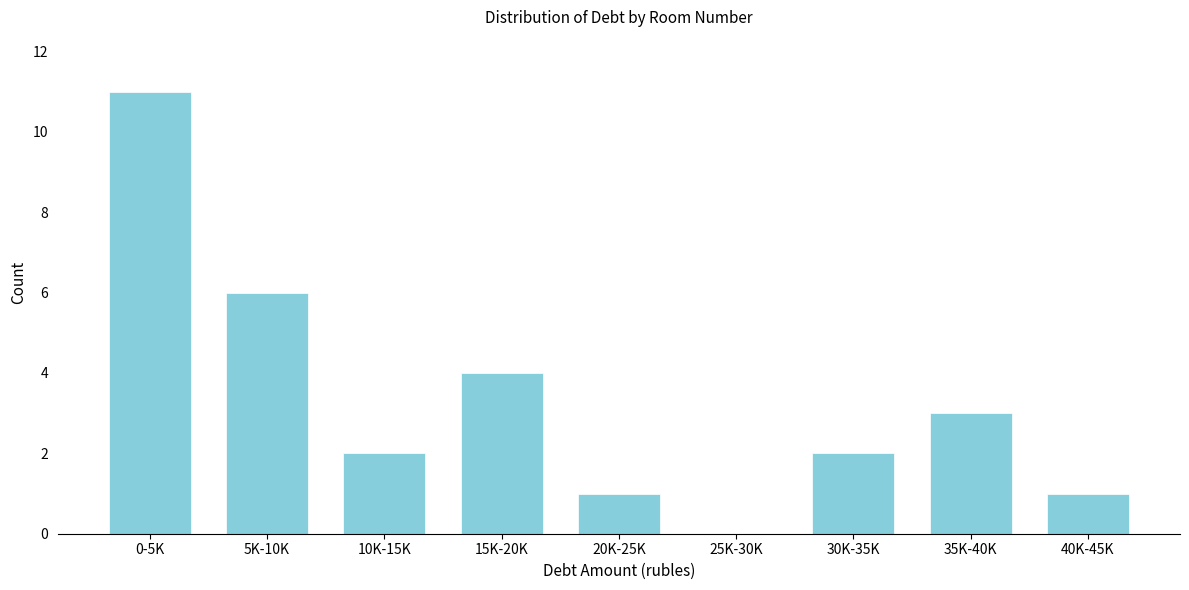

Reading left to right, what are all the values shown in this chart?

0-5K=11	5K-10K=6	10K-15K=2	15K-20K=4	20K-25K=1	25K-30K=0	30K-35K=2	35K-40K=3	40K-45K=1